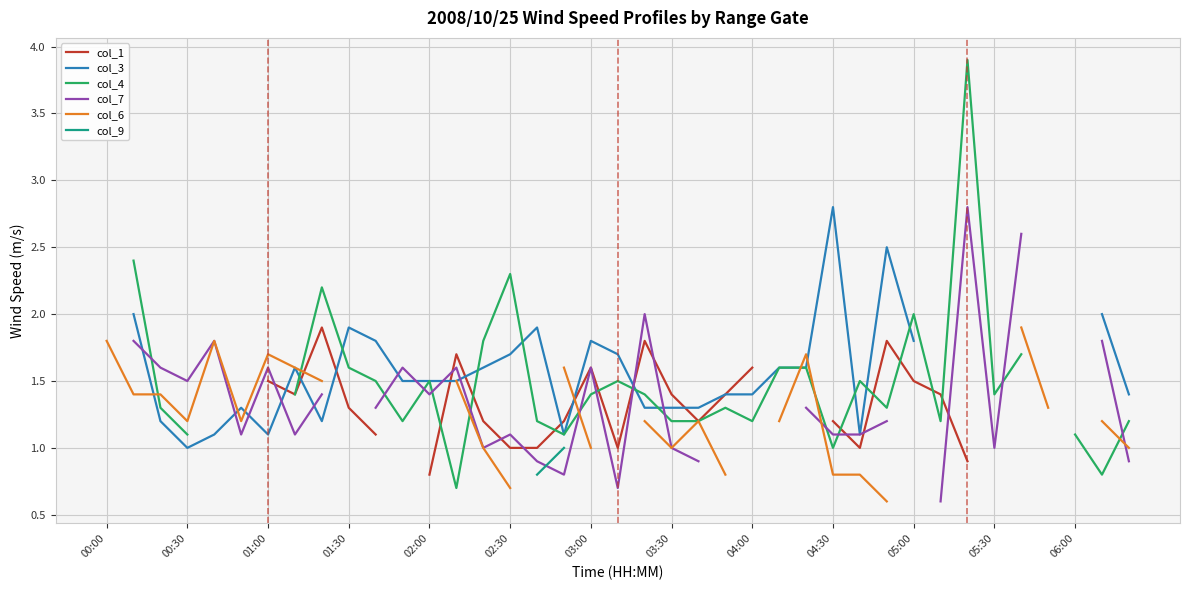

Which series changed the most between 29 and 37?

col_7